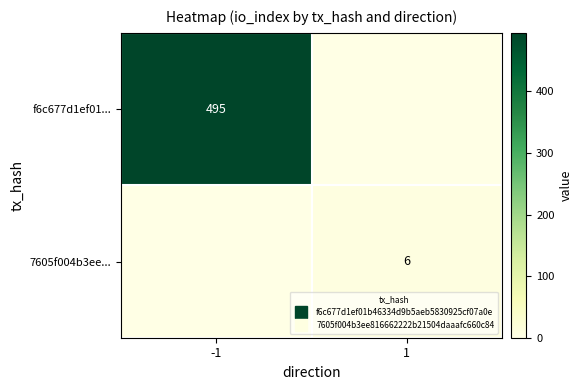

How many distinct data groups are displayed?

2